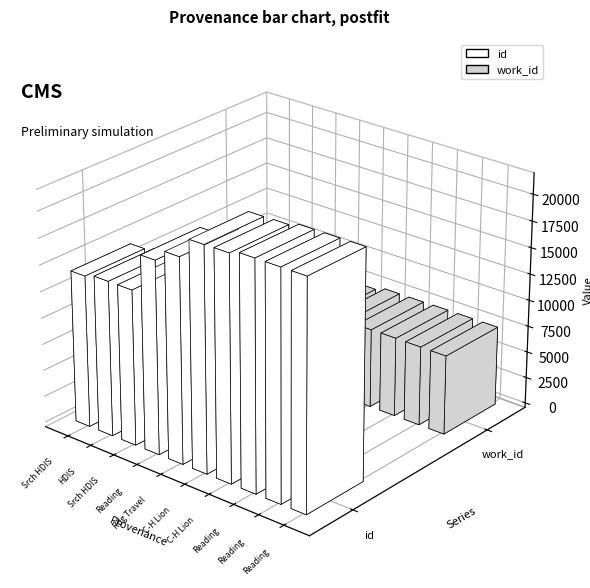

The id series shows 33349 at Reading. True or false?

False